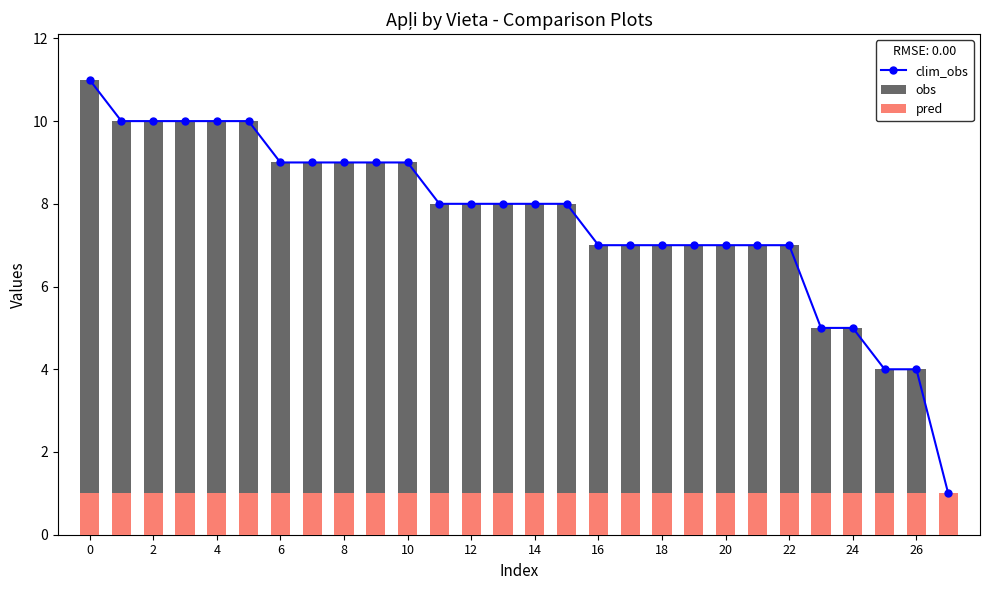

Which series has the largest range (max minus min)?

clim_obs